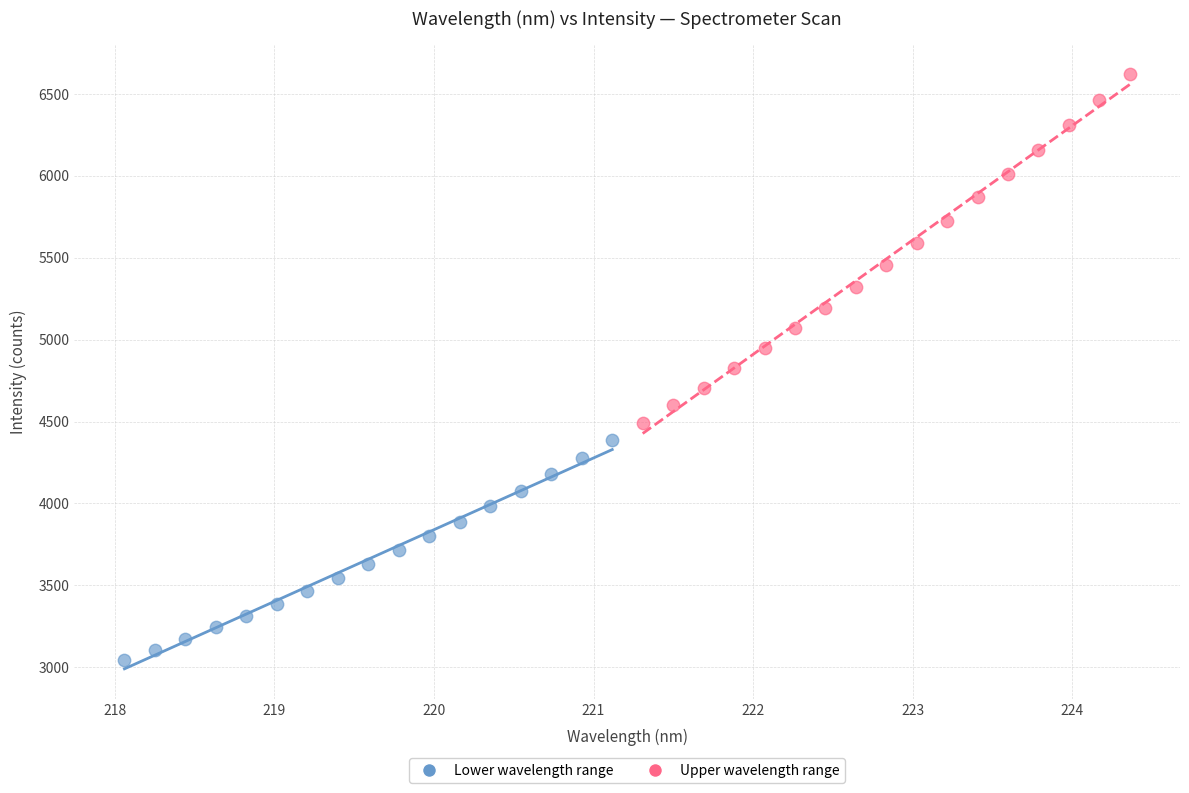

Which series contains the lowest Y value?

Lower wavelength range